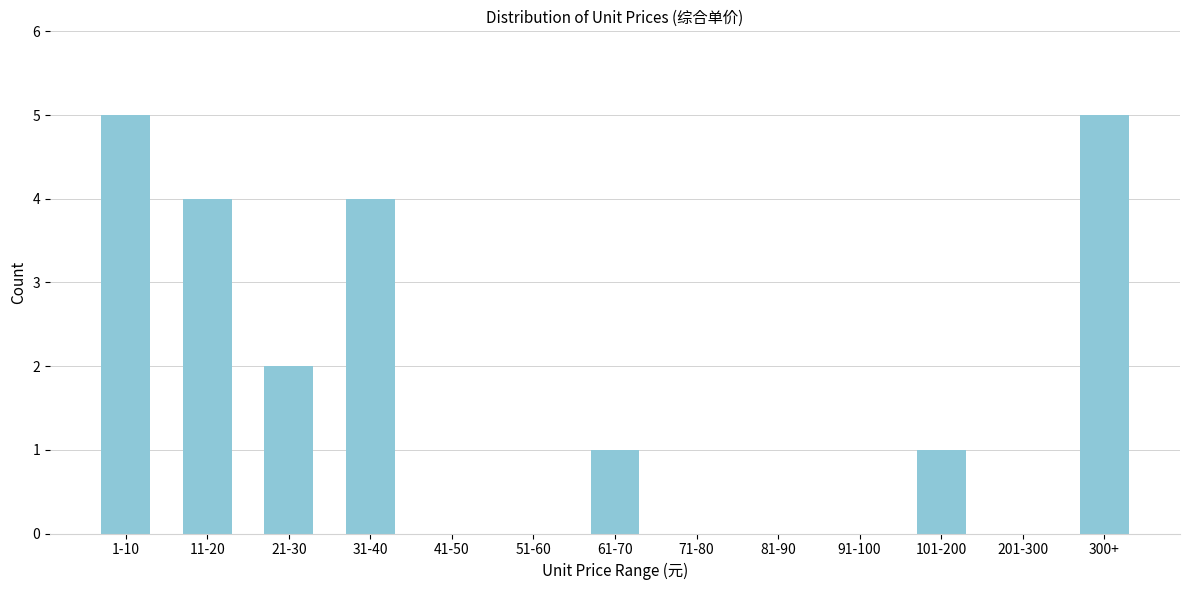

Reading right to left, list all the values displayed in this chart.

300+=5	201-300=0	101-200=1	91-100=0	81-90=0	71-80=0	61-70=1	51-60=0	41-50=0	31-40=4	21-30=2	11-20=4	1-10=5